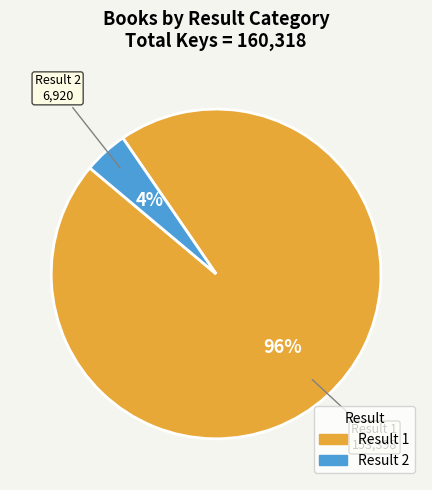

How many segments does this pie chart have?

2